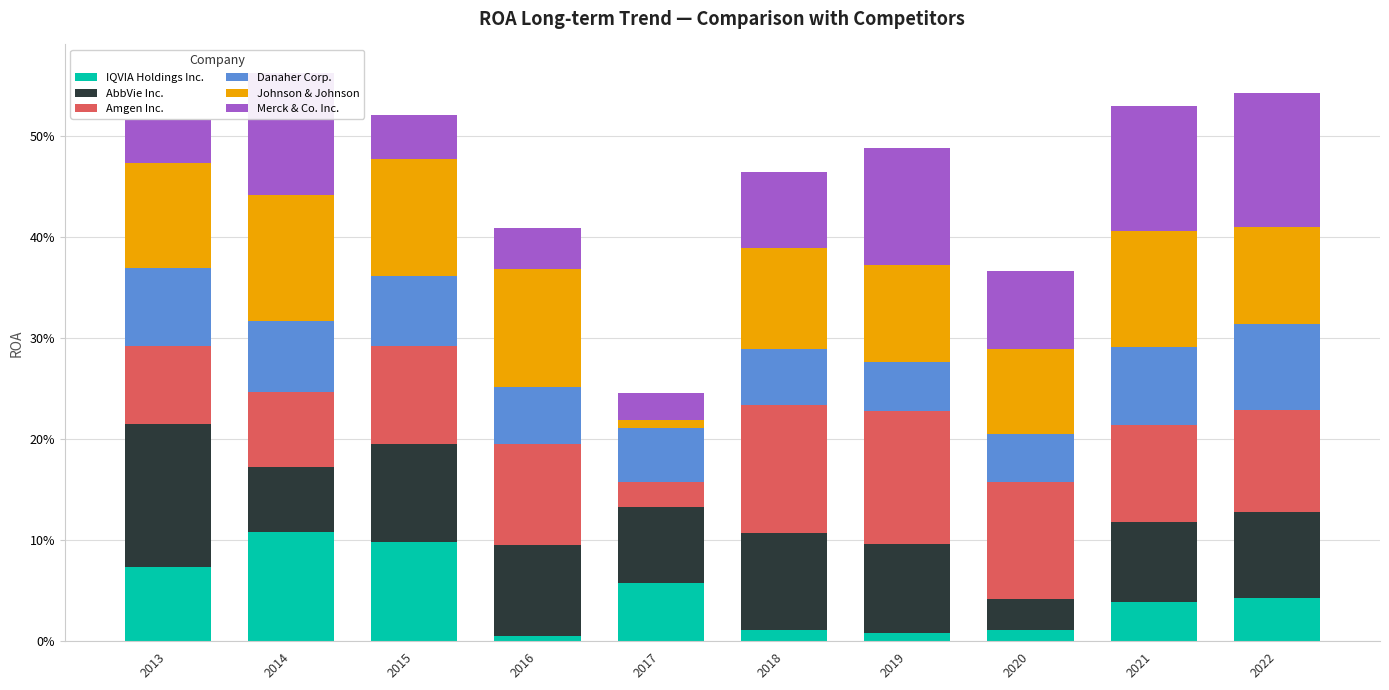

Which has a higher value, 2022 or 2017?

2017